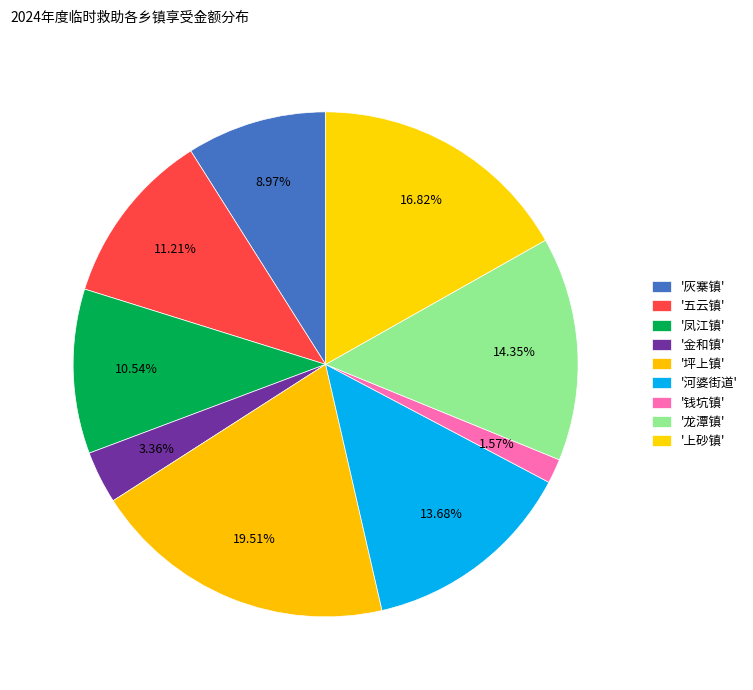

How many segments does this pie chart have?

9